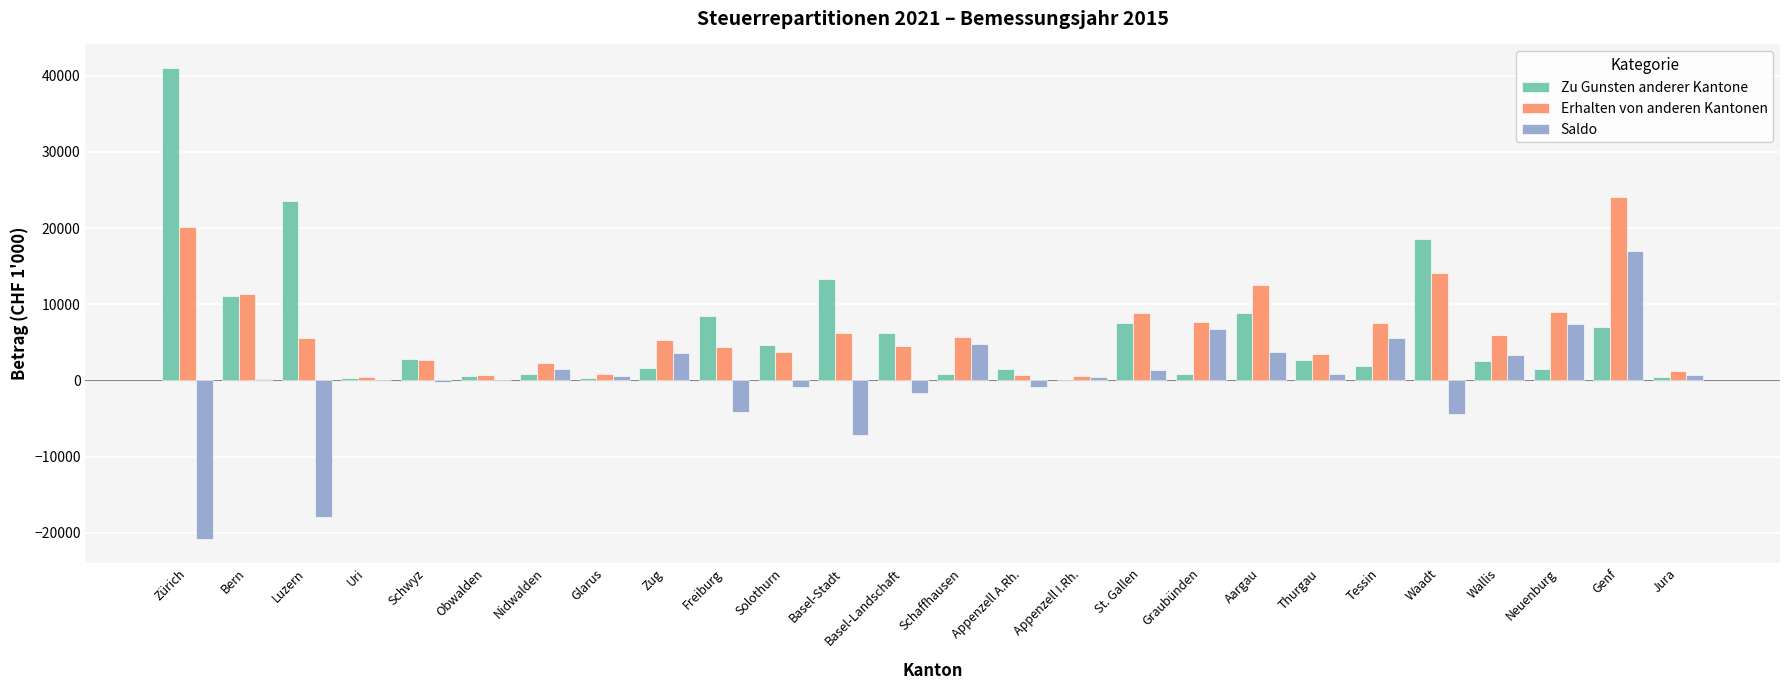

At which label is Erhalten von anderen Kantonen closest to 12249?

Aargau